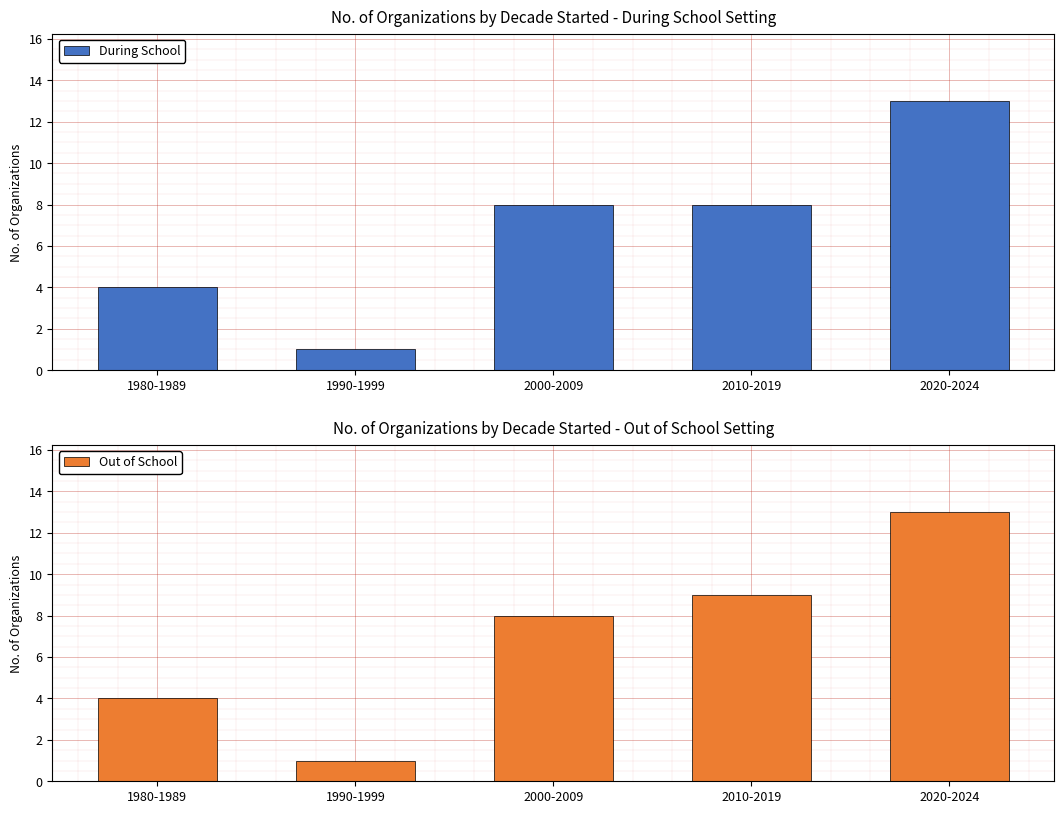

What position from the right is 2000-2009?

3